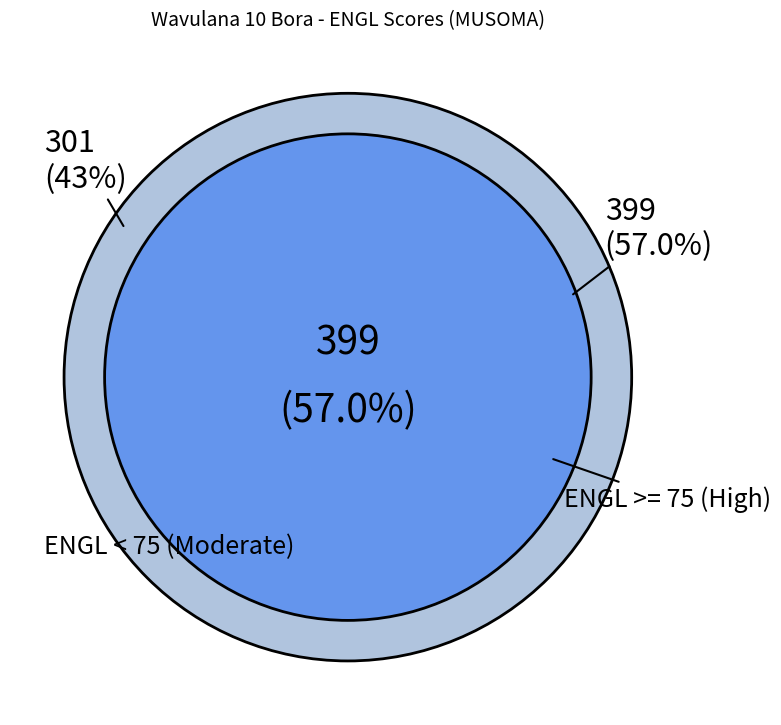

The MAGESA MGOYA MWEBEA slice represents 1% of the pie. True or false?

False